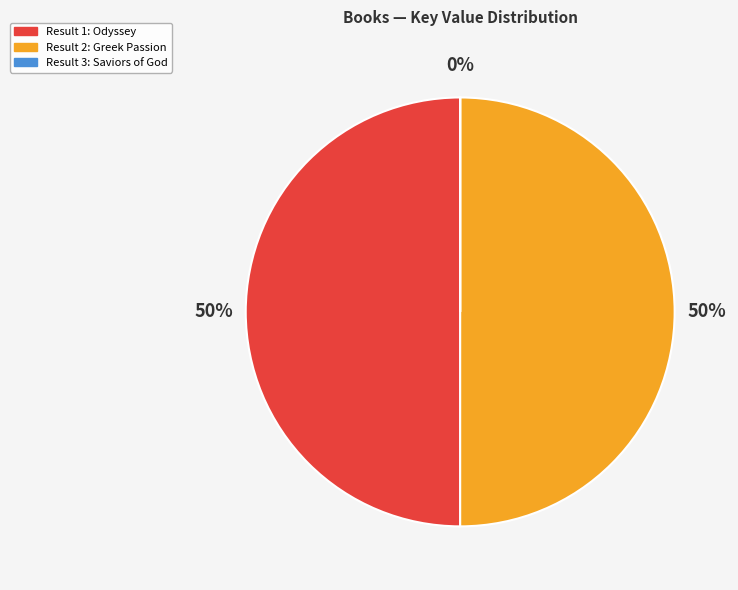

To the nearest percent, what is the difference between the largest and smallest slice percentages?

50%